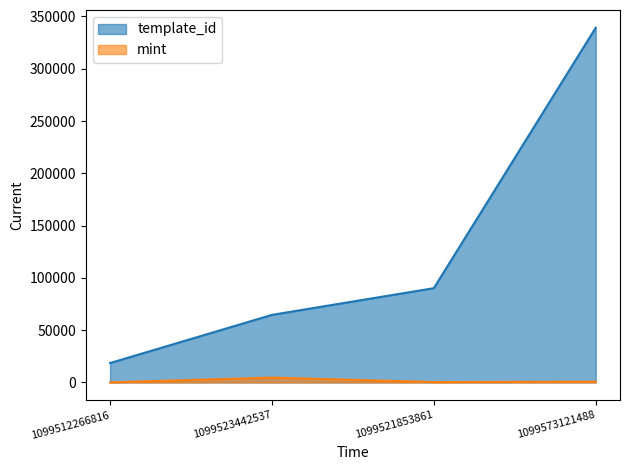

What are all the series names shown in the legend?

template_id, mint